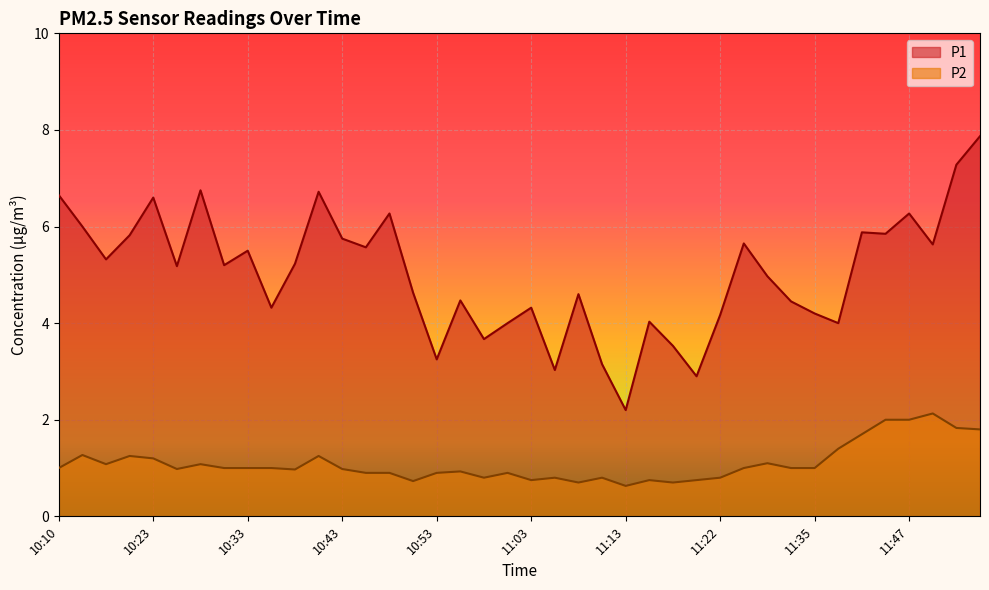

True or false: P1 has more than 1 points higher than both neighbors.

True